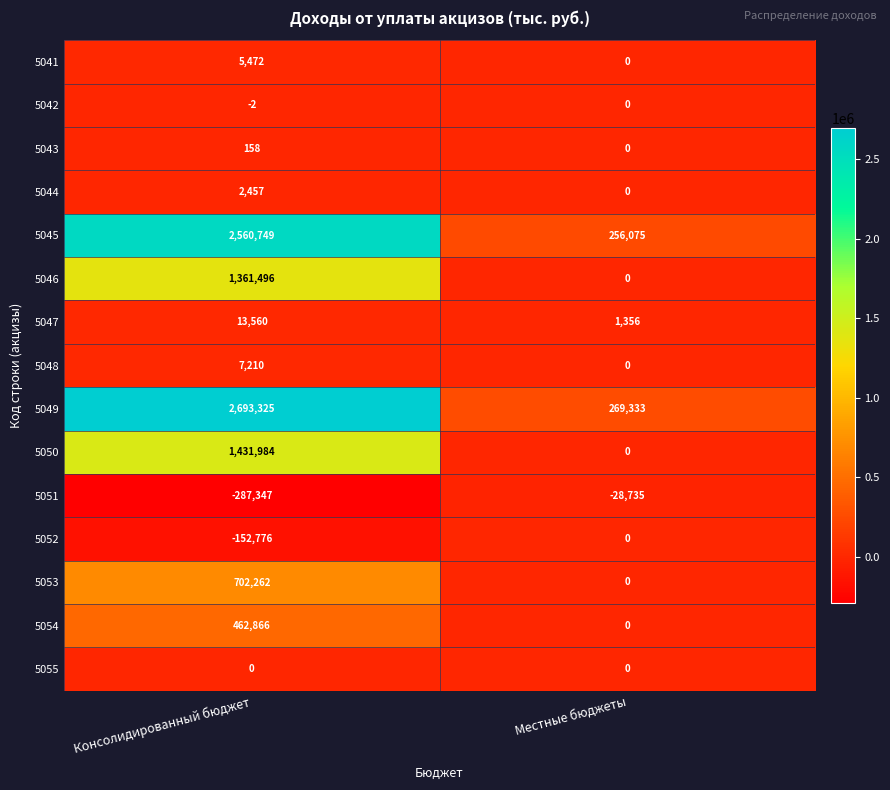

What is the greatest value displayed?

2693325